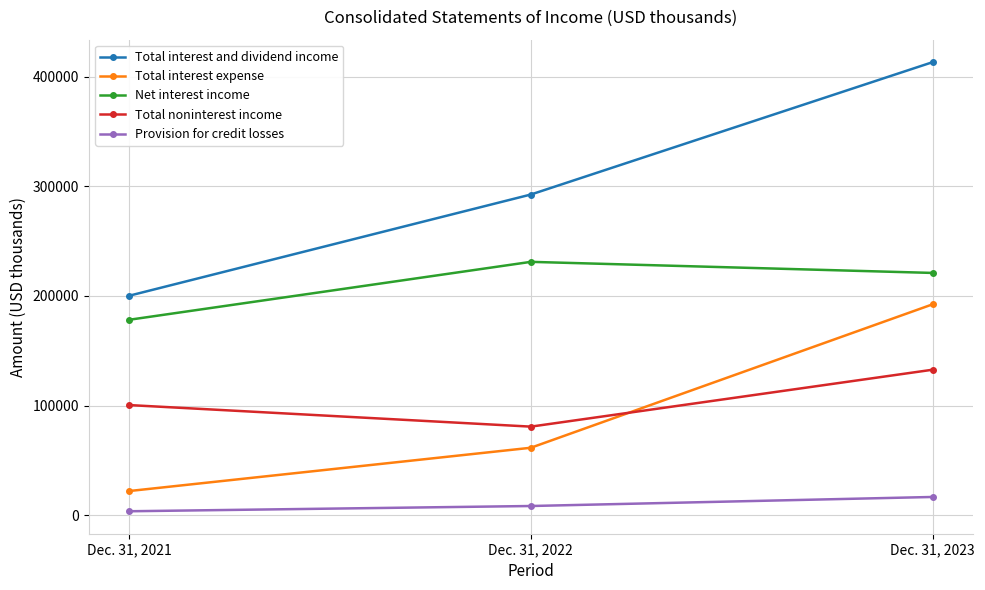

What is the sum of the Net interest income values at Dec. 31, 2021 and Dec. 31, 2022?

409353